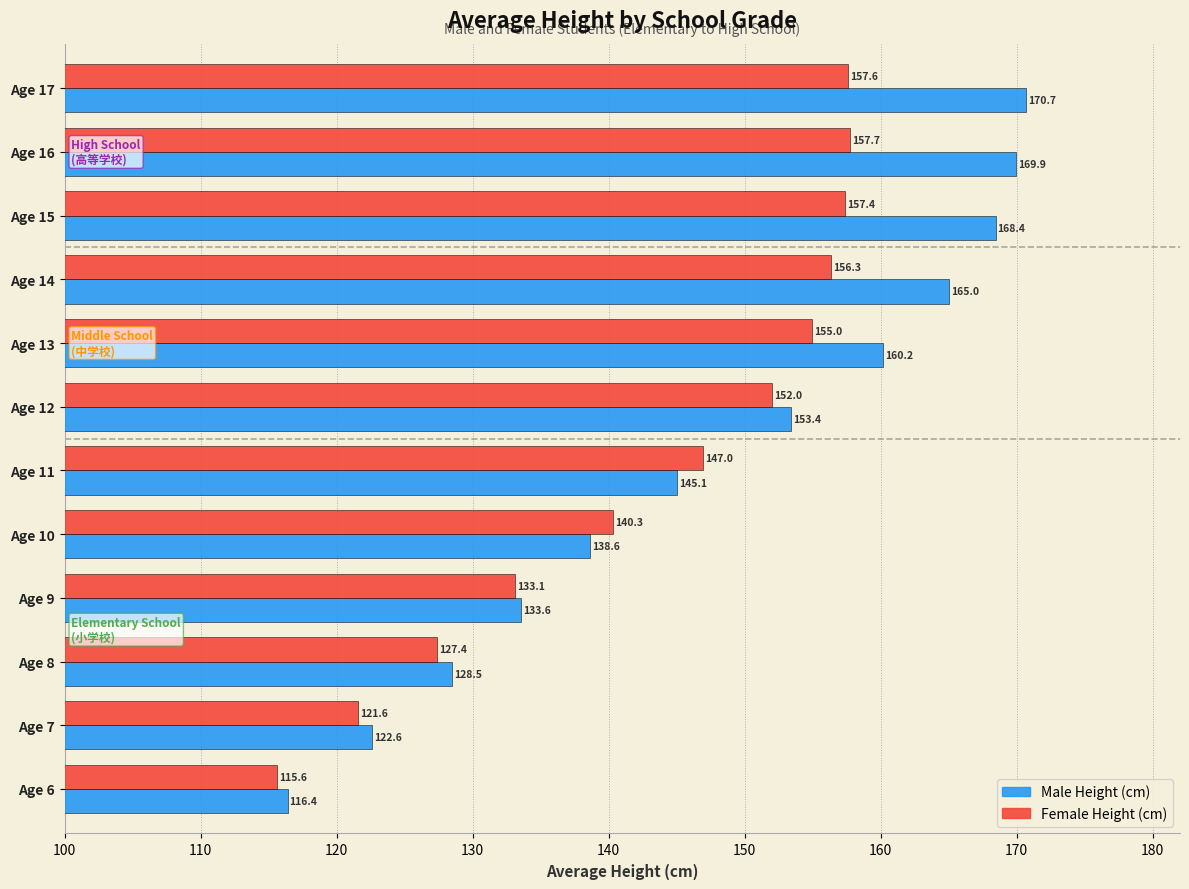

The Male Height (cm) series shows 242.3 at Age 16. True or false?

False